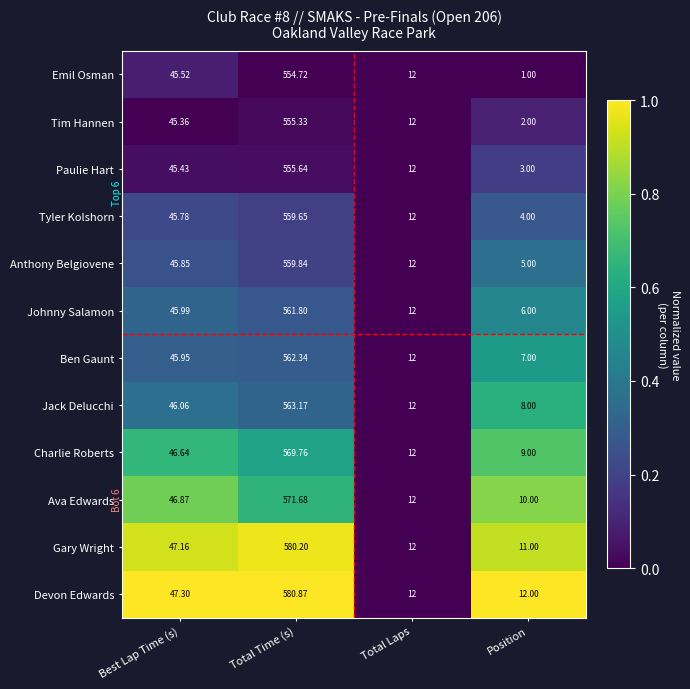

Which category has the highest value in the Johnny Salamon series?

Total Time (s)